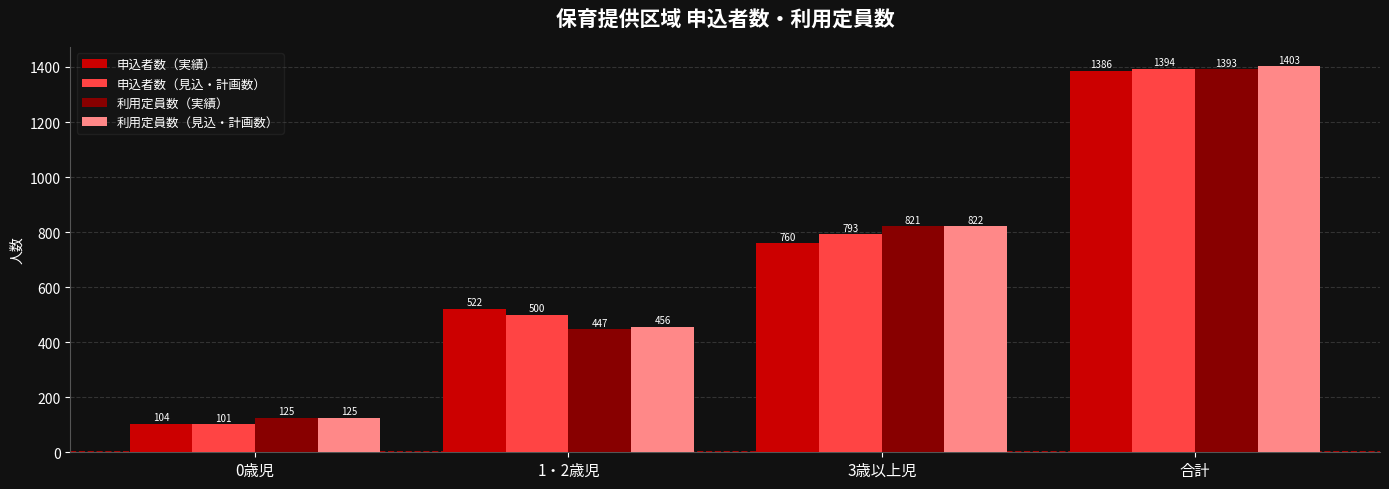

What is the total value across all series at 合計?

5576